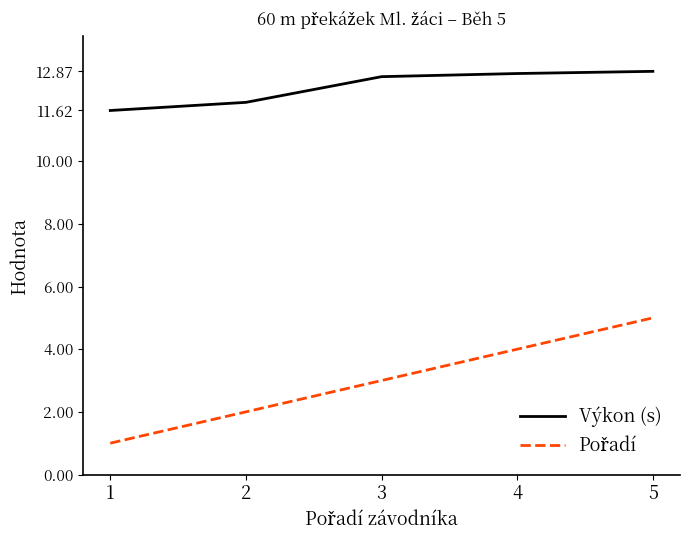

The Výkon (s) series shows 20.8 at 1. True or false?

False